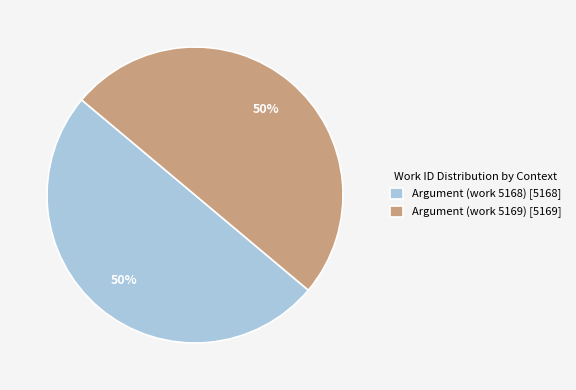

Is it true that Argument (work 5168) [5168] is 50% of the pie?

True